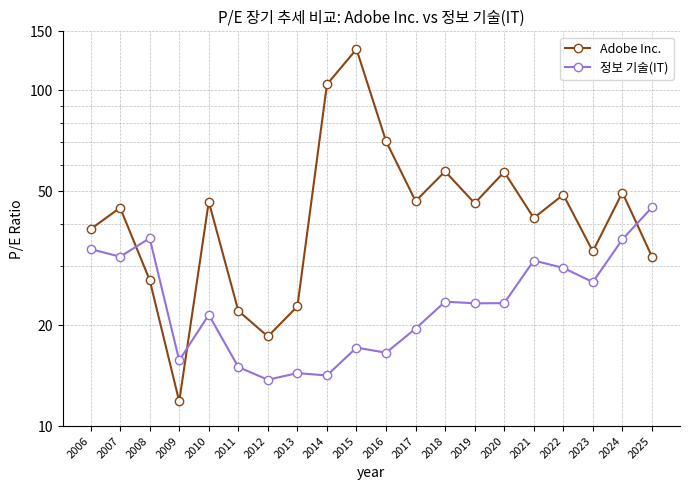

True or false: Adobe Inc. and 정보 기술(IT) intersect in this chart.

True